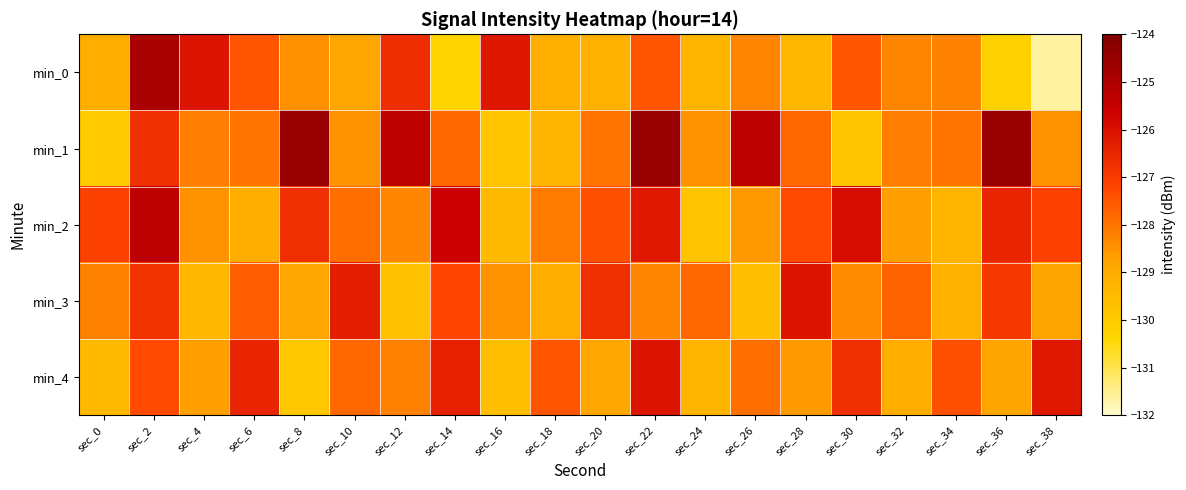

Reading left to right, list all the values displayed in this chart.

min_0: sec_0=-129.1	sec_2=-124.9	sec_4=-126.1	sec_6=-127.5	sec_8=-128.4	sec_10=-128.9	sec_12=-126.7	sec_14=-130.3	sec_16=-126.2	sec_18=-129.1	sec_20=-129.2	sec_22=-127.5	sec_24=-129.3	sec_26=-128.3	sec_28=-129.4	sec_30=-127.5	sec_32=-128.3	sec_34=-128.2	sec_36=-130.2	sec_38=-131.6
min_1: sec_0=-130.0	sec_2=-126.7	sec_4=-128.2	sec_6=-128.0	sec_8=-124.6	sec_10=-128.5	sec_12=-125.3	sec_14=-127.8	sec_16=-129.9	sec_18=-129.3	sec_20=-128.0	sec_22=-124.6	sec_24=-128.5	sec_26=-125.3	sec_28=-127.8	sec_30=-129.9	sec_32=-128.2	sec_34=-128.0	sec_36=-124.6	sec_38=-128.5
min_2: sec_0=-127.1	sec_2=-125.3	sec_4=-128.5	sec_6=-129.1	sec_8=-126.7	sec_10=-127.9	sec_12=-128.3	sec_14=-125.6	sec_16=-129.5	sec_18=-128.1	sec_20=-127.4	sec_22=-126.2	sec_24=-129.8	sec_26=-128.6	sec_28=-127.3	sec_30=-125.9	sec_32=-128.7	sec_34=-129.3	sec_36=-126.5	sec_38=-127.1
min_3: sec_0=-128.2	sec_2=-126.8	sec_4=-129.4	sec_6=-127.6	sec_8=-128.9	sec_10=-126.3	sec_12=-129.7	sec_14=-127.2	sec_16=-128.5	sec_18=-129.1	sec_20=-126.7	sec_22=-128.3	sec_24=-127.8	sec_26=-129.6	sec_28=-126.1	sec_30=-128.4	sec_32=-127.7	sec_34=-129.2	sec_36=-126.9	sec_38=-128.8
min_4: sec_0=-129.5	sec_2=-127.3	sec_4=-128.7	sec_6=-126.5	sec_8=-129.9	sec_10=-127.8	sec_12=-128.2	sec_14=-126.4	sec_16=-129.6	sec_18=-127.5	sec_20=-128.9	sec_22=-126.1	sec_24=-129.3	sec_26=-127.9	sec_28=-128.6	sec_30=-126.7	sec_32=-129.1	sec_34=-127.4	sec_36=-128.8	sec_38=-126.2